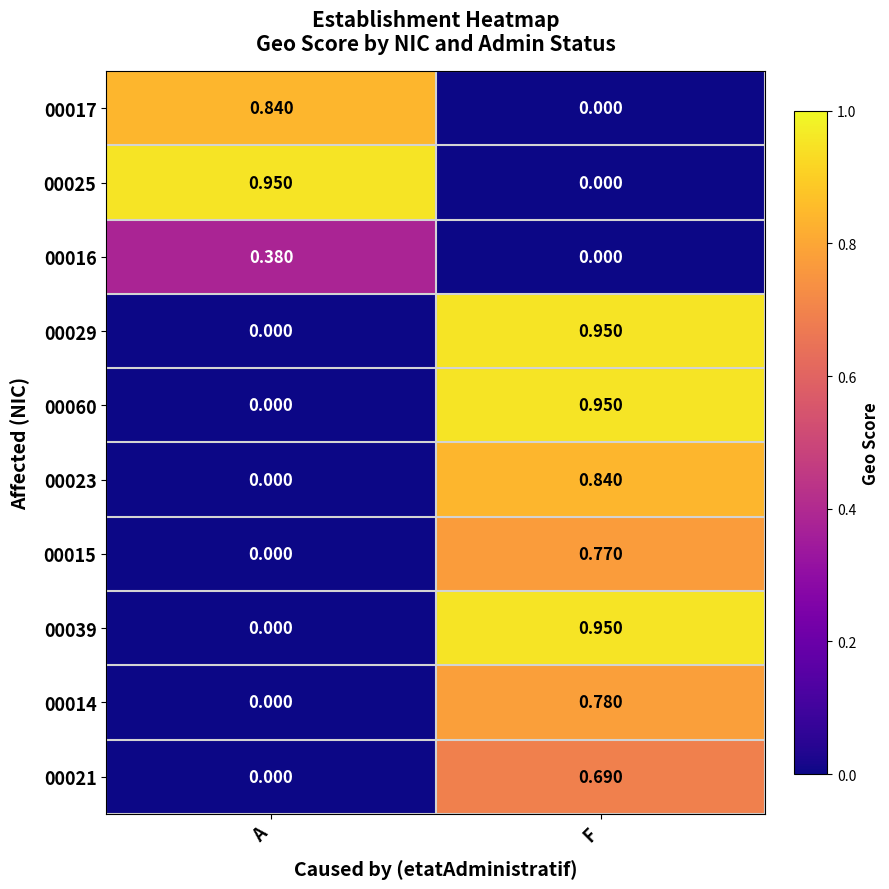

Rank the categories by 00023 value from lowest to highest.

A, F